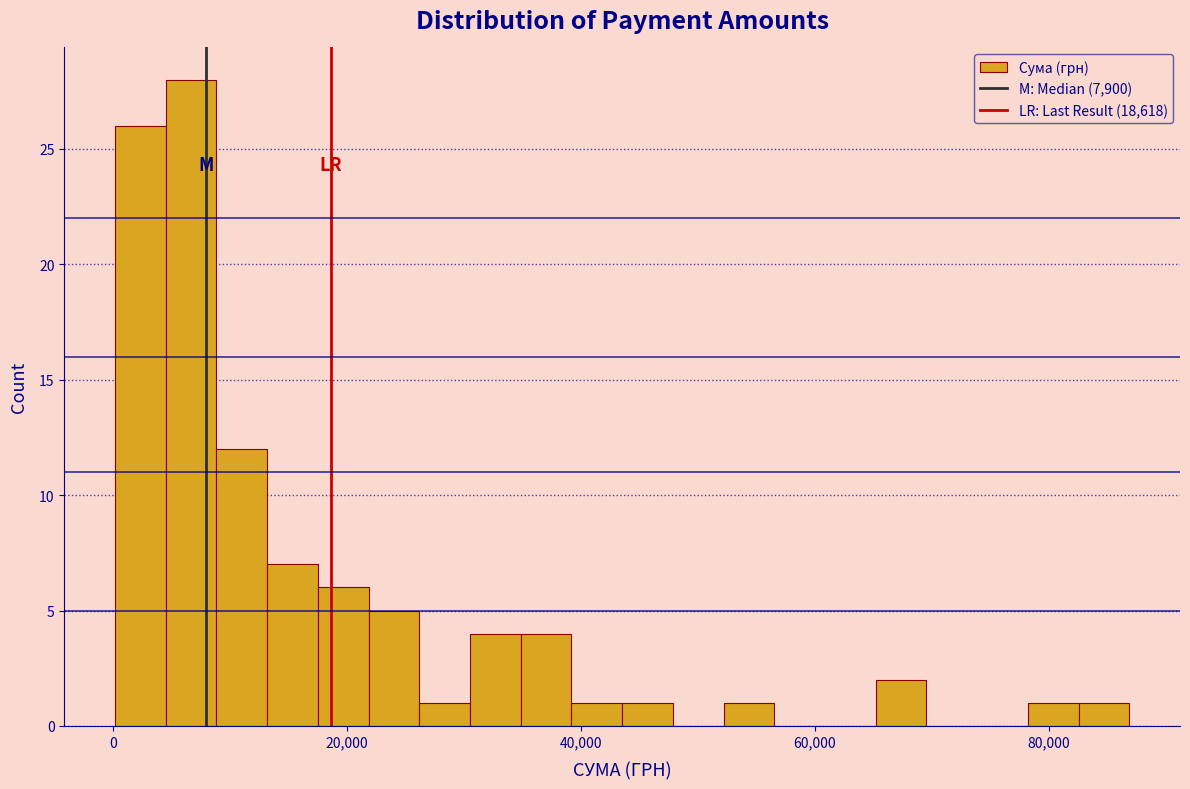

Around what value on the x-axis is the tallest bar? Give the approximate position of its centre, as read against the axis.

6000